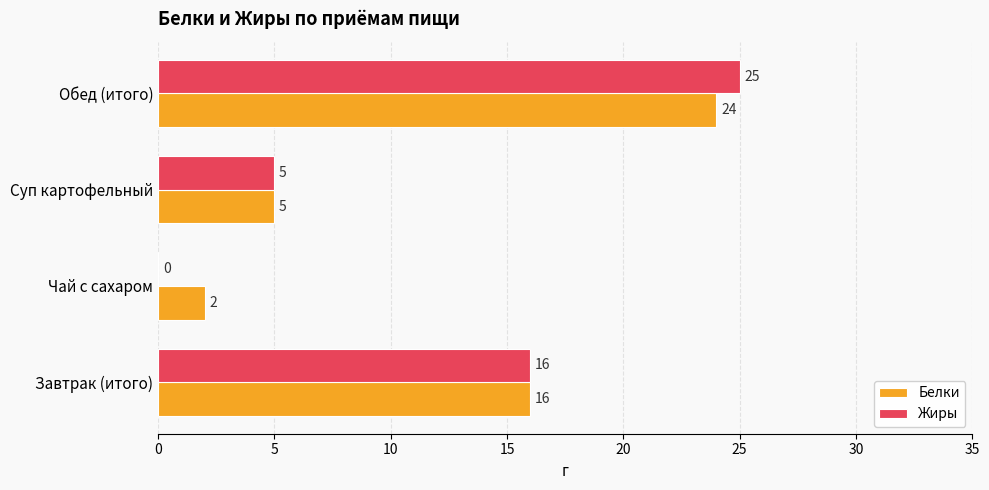

The value of Белки at Обед (итого) is 40. True or false?

False